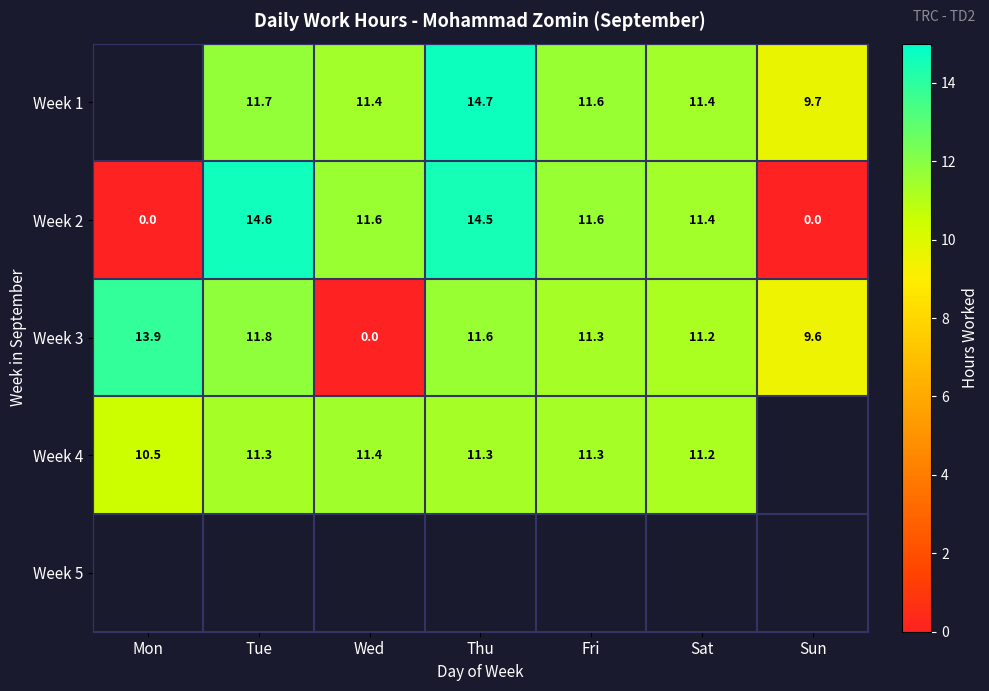

What value does the Week 1 series have at Thu?

14.7